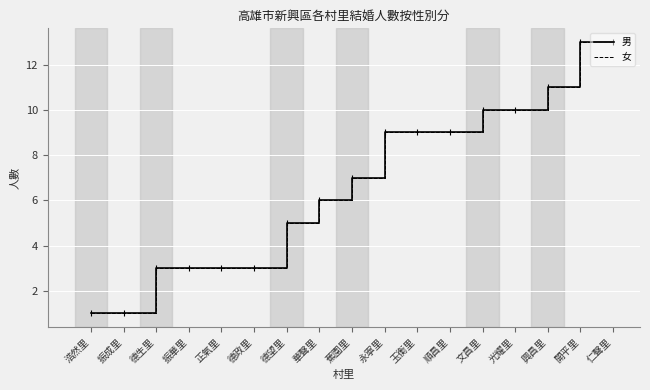

Does the chart have visible grid lines?

Yes